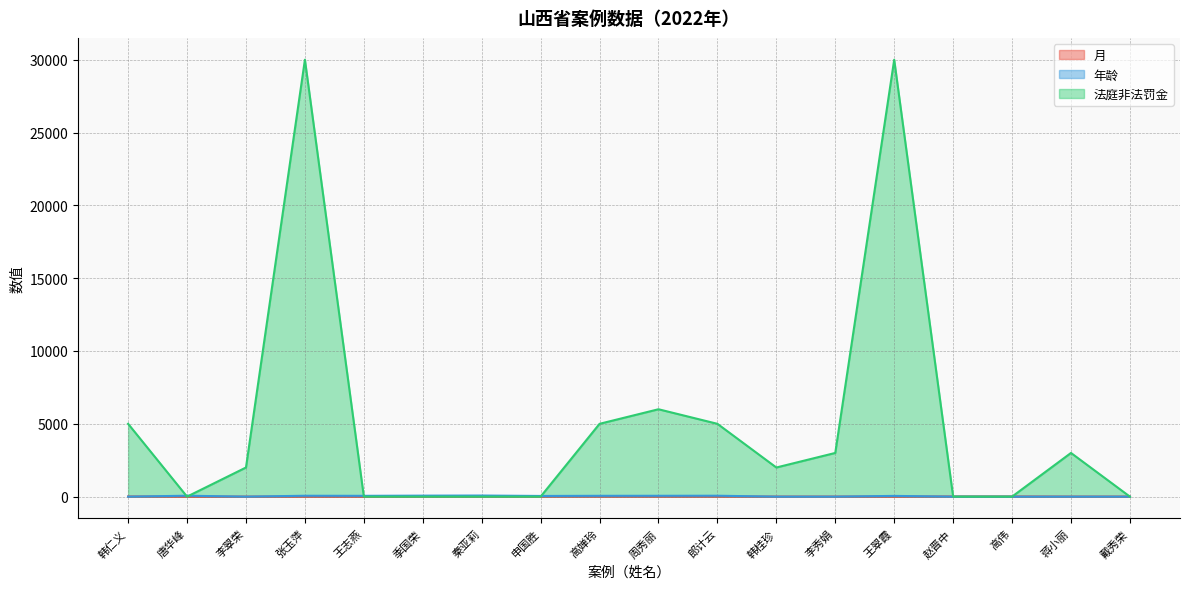

What is the total value across all series at 韩桂珍?

2003